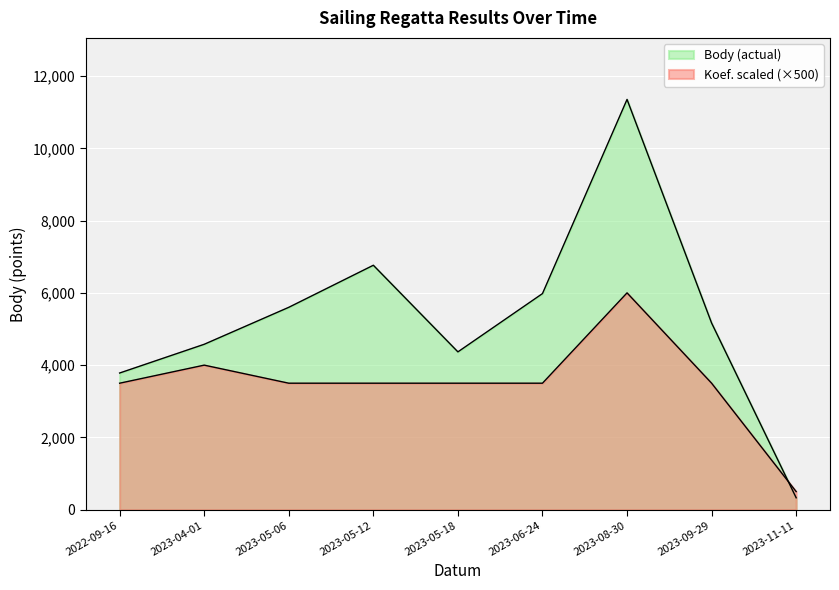

What position from the left is 2023-11-11?

9